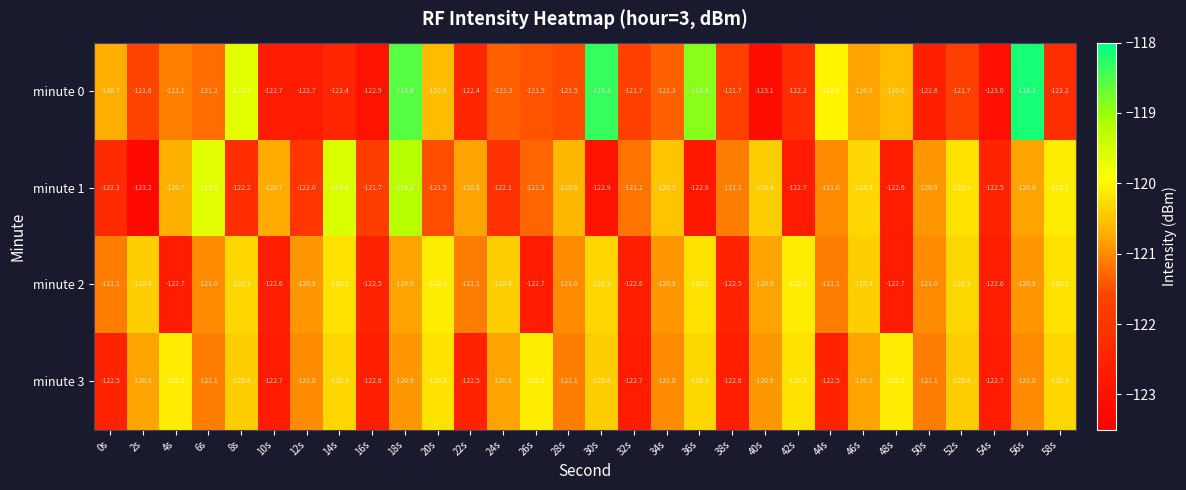

What is the minimum value shown in the chart?

-123.2